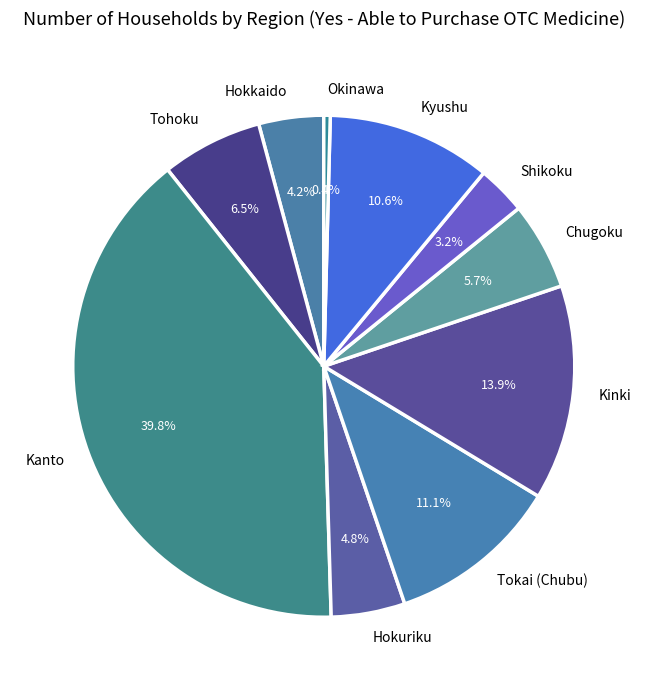

What is the largest slice in the pie chart?

Kanto